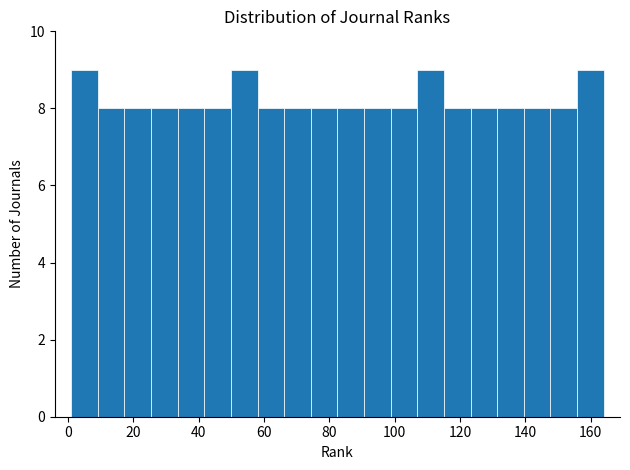

Reading left to right, list every bar in this chart as the range it spans on the x-axis followed by its height. Neither the bar edges nor the heights are printed on the chart, so give them approximately, as read against the axes.

2 to 10: 9
10 to 18: 8
18 to 26: 8
26 to 34: 8
34 to 42: 8
42 to 50: 8
50 to 58: 9
58 to 66: 8
66 to 74: 8
74 to 82: 8
82 to 90: 8
90 to 98: 8
98 to 106: 8
106 to 116: 9
116 to 124: 8
124 to 132: 8
132 to 140: 8
140 to 148: 8
148 to 156: 8
156 to 164: 9